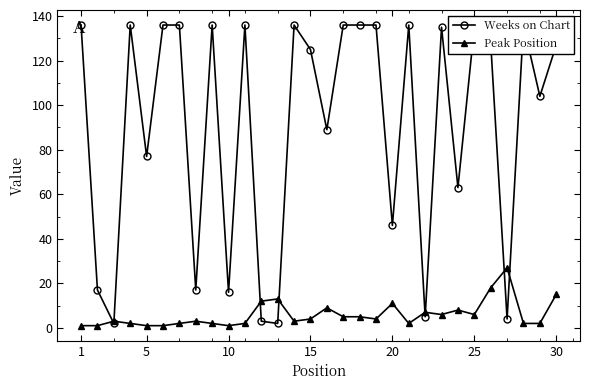

In Weeks on Chart, how many points are higher than both neighbors (excluding endpoints)?

8